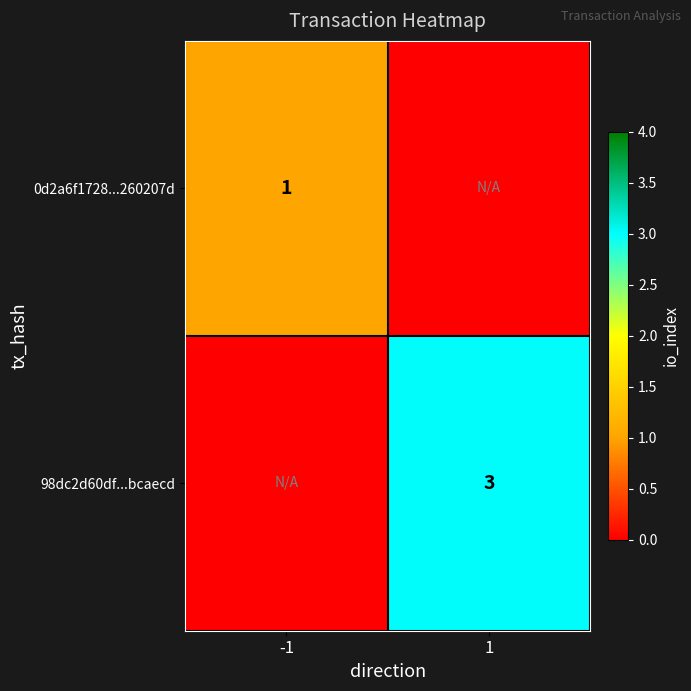

The value of 0d2a6f1728...260207d at -1 is 1. True or false?

True